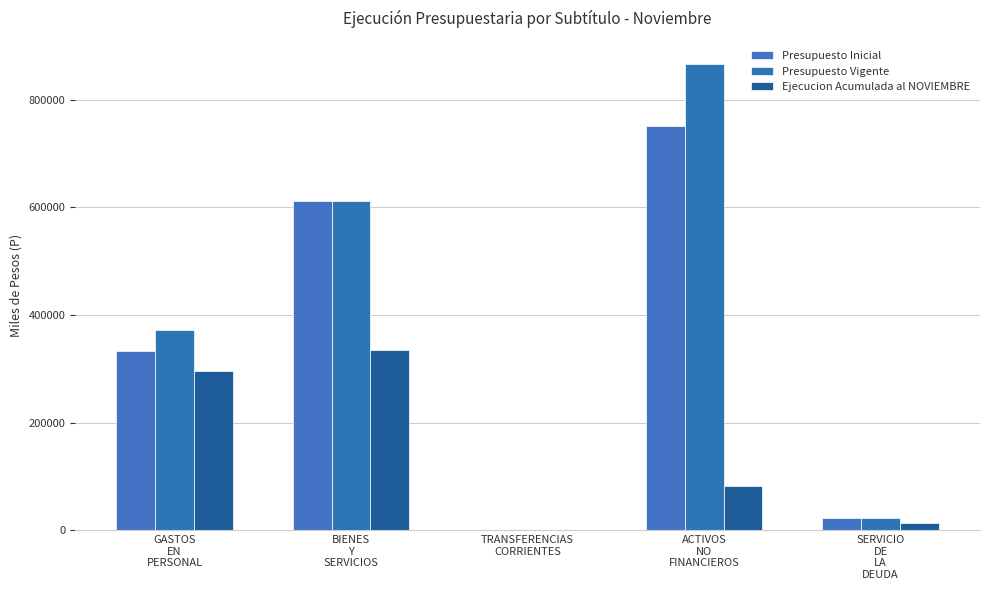

Which category has the highest value across all series?

ACTIVOS
NO
FINANCIEROS